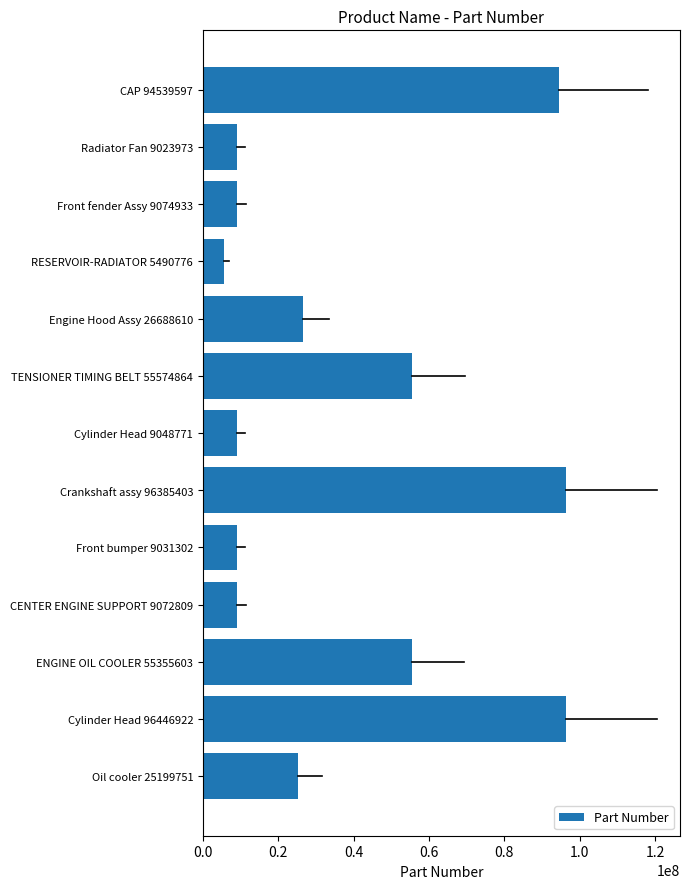

What is the maximum value shown in the chart?

96446922